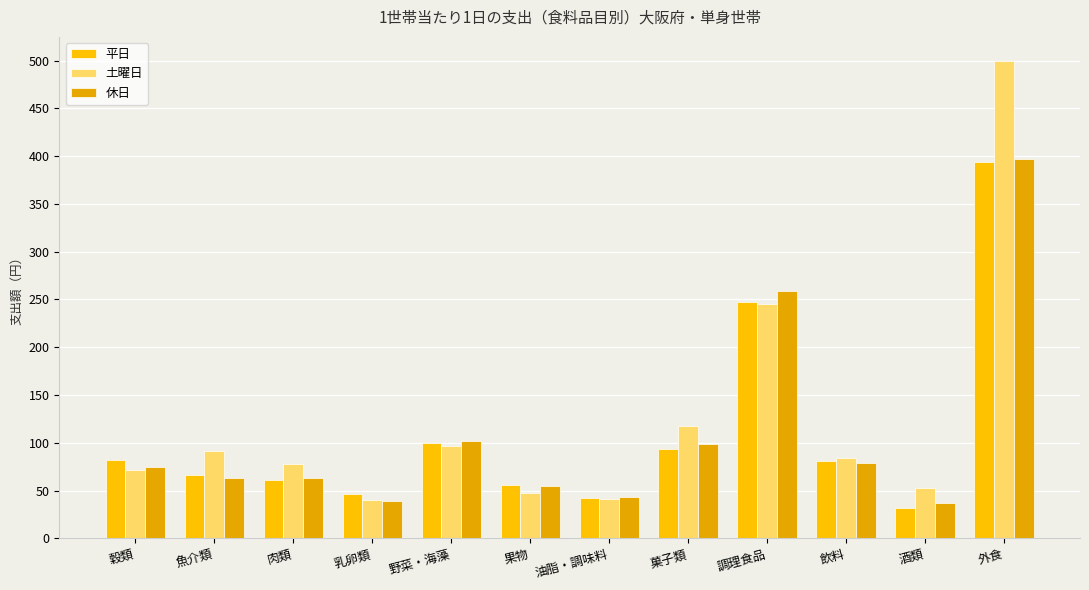

What is the difference between the 休日 values at 魚介類 and 油脂・調味料?

20.4